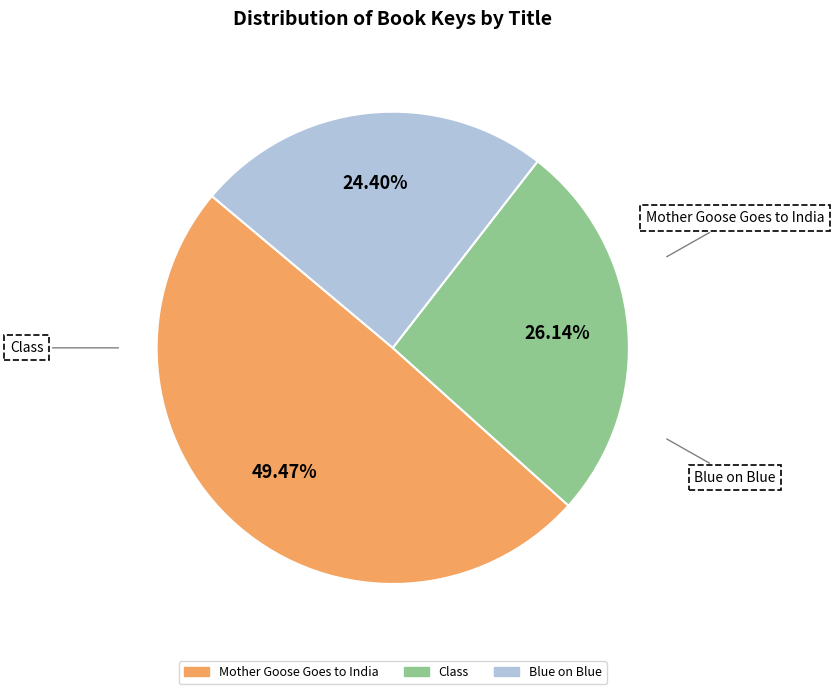

To the nearest percent, what is the average slice percentage?

33%